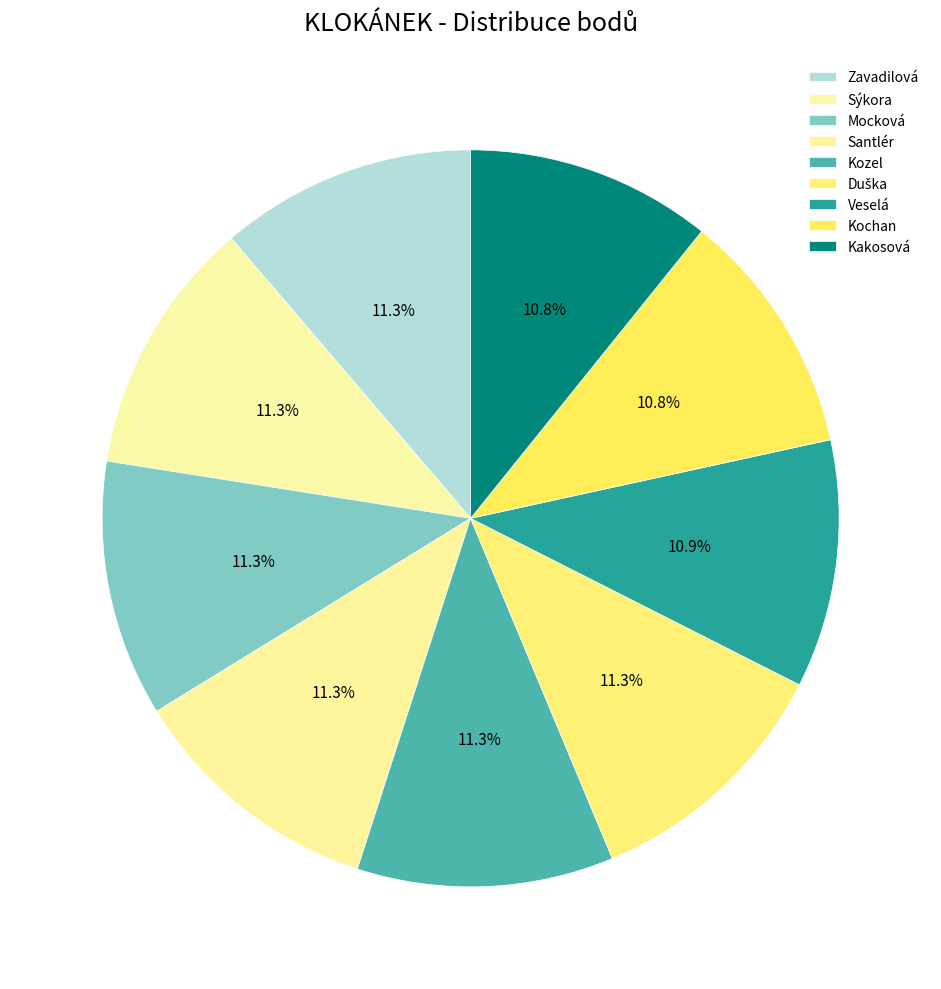

Rank the categories by value from lowest to highest.

Kochan, Kakosová, Veselá, Zavadilová, Sýkora, Mocková, Santlér, Kozel, Duška